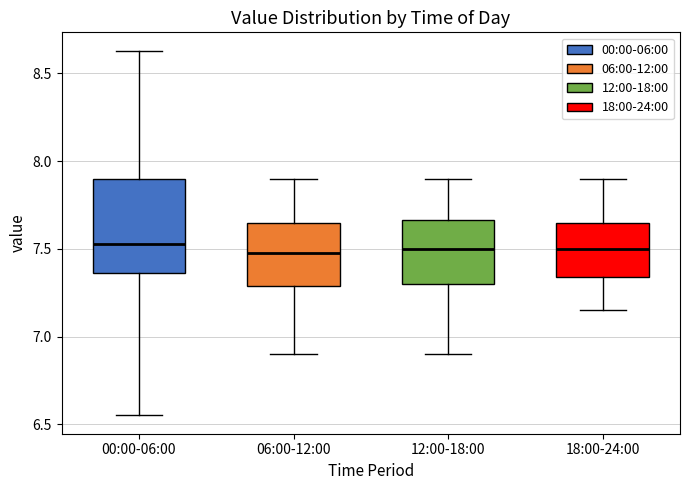

Where does the median line of the box for 00:00-06:00 sit on the y-axis? The values are not printed on the chart, so give them approximately, as read against the axis.

7.55